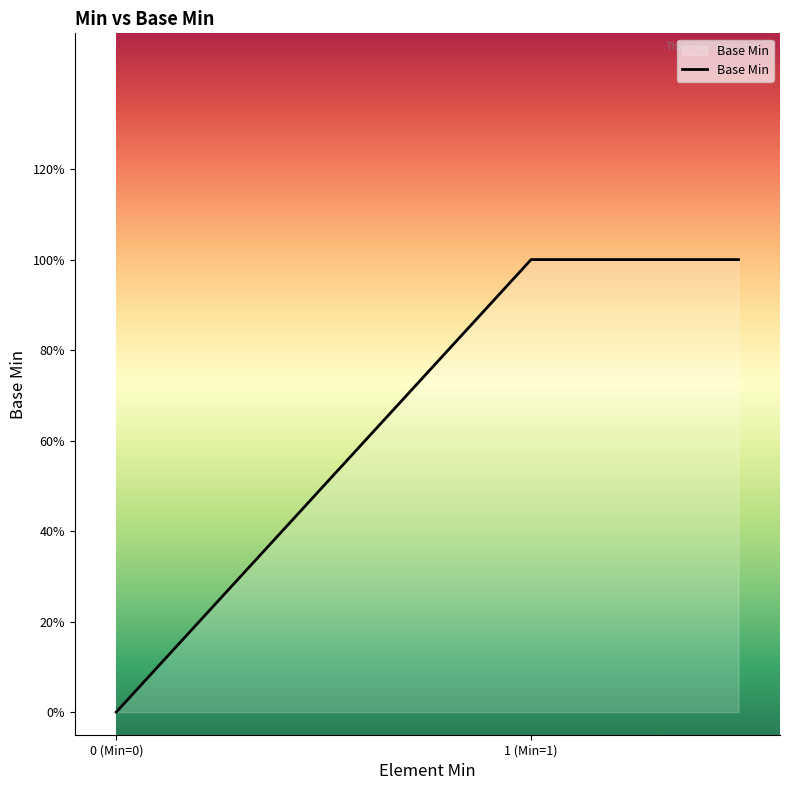

What is the value of the 5th point from the left?

1